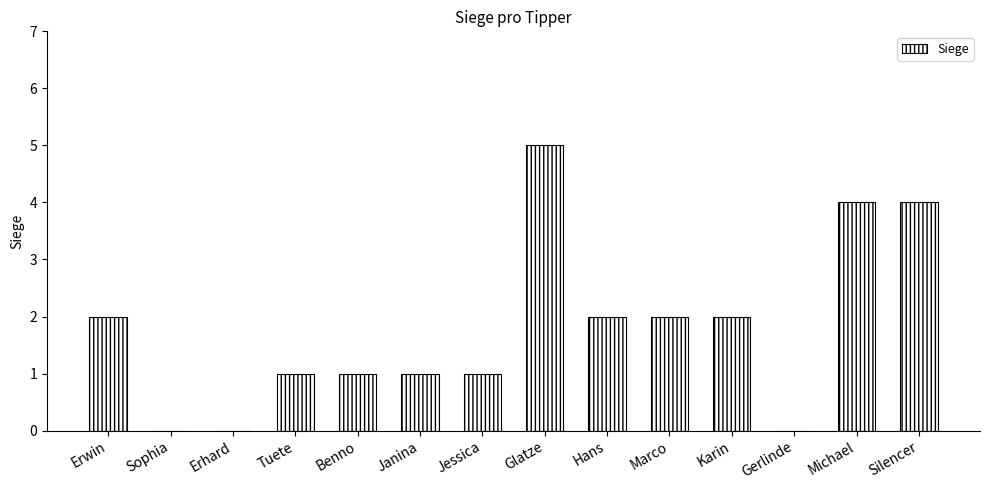

Which category has the highest value across all series?

Glatze